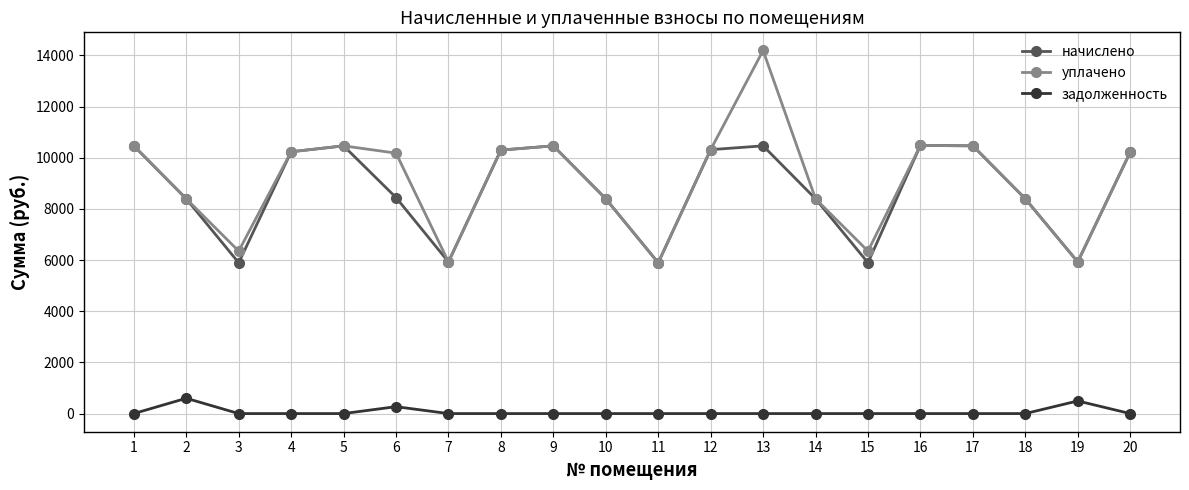

What is the difference between the maximum and minimum values in the уплачено series?

8298.4